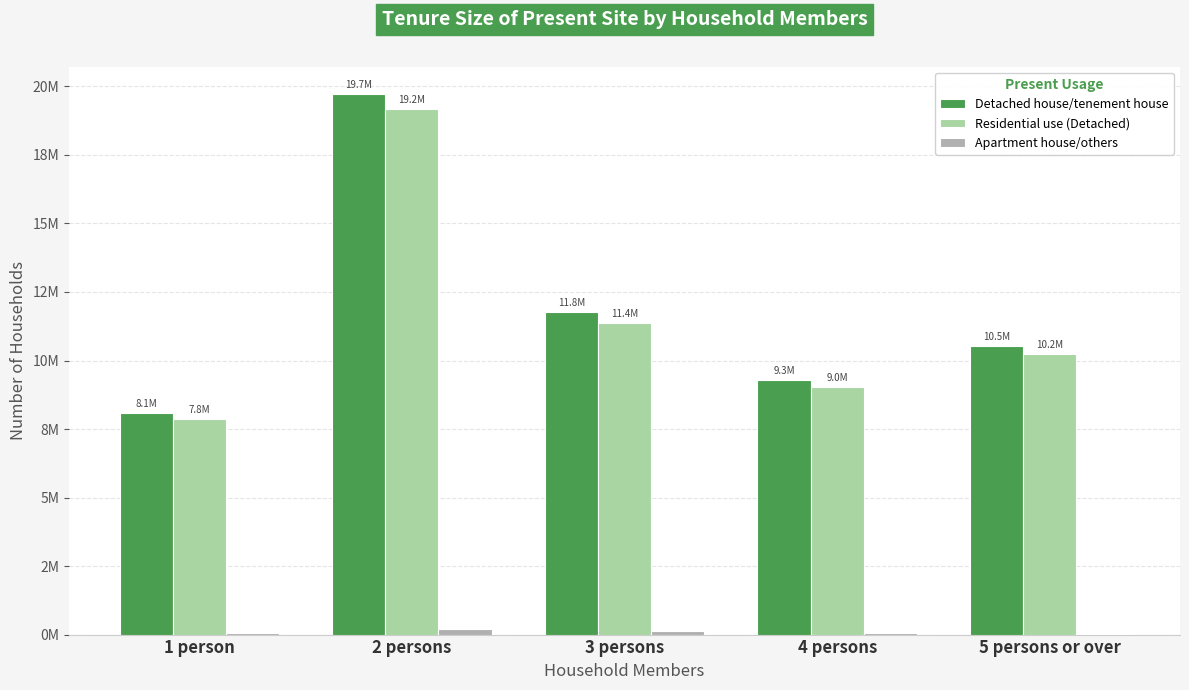

Are the bars horizontal?

No